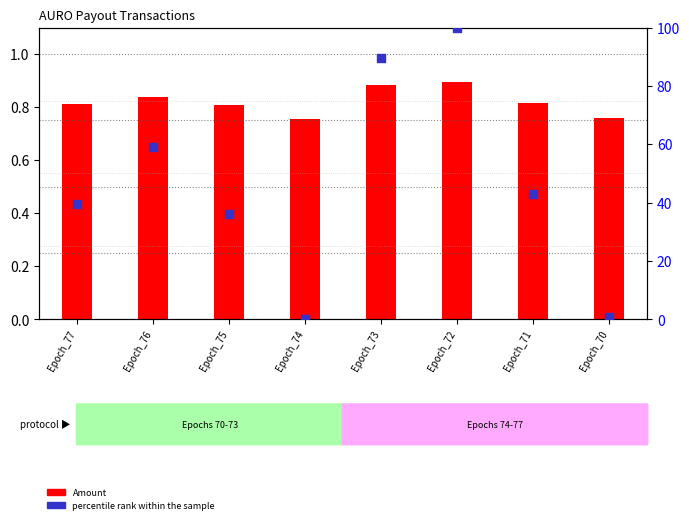

What is the total value across all series at Epoch_70?

1.6